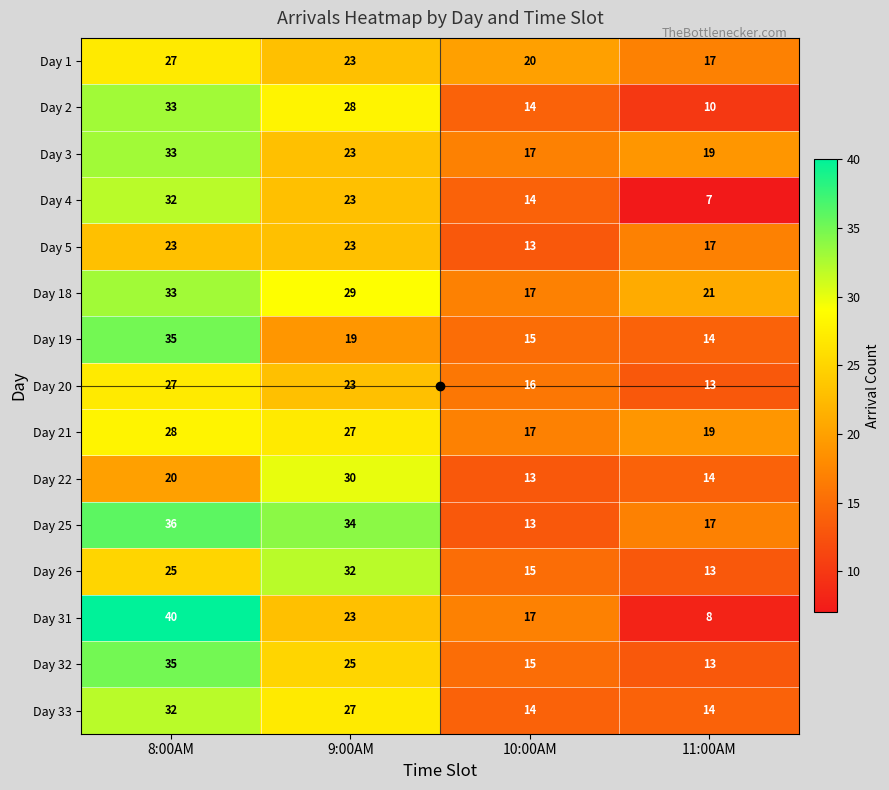

What is the total value across all series at 9:00AM?

389